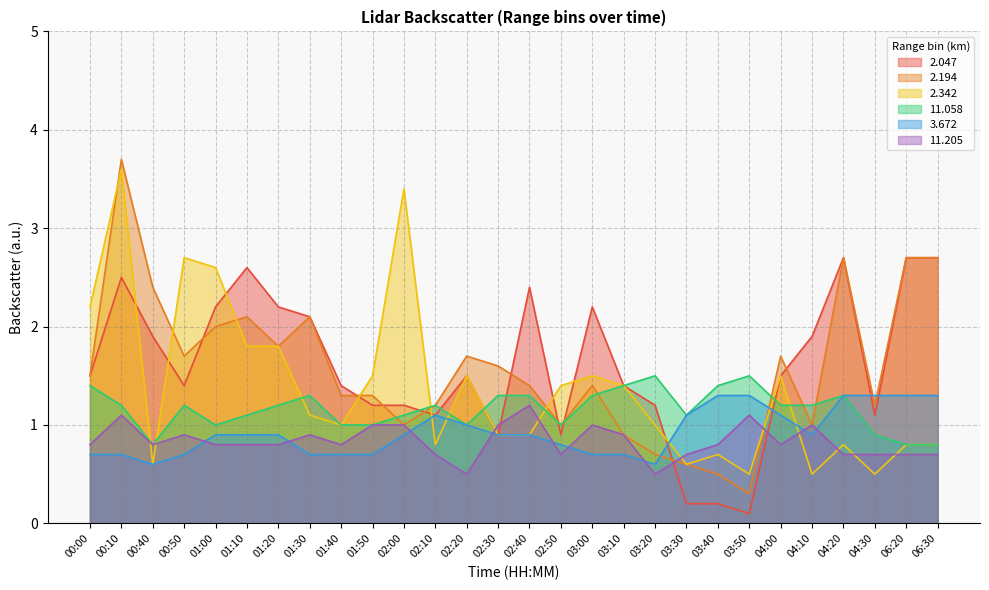

What is the total value across all series at 01:20?

8.7